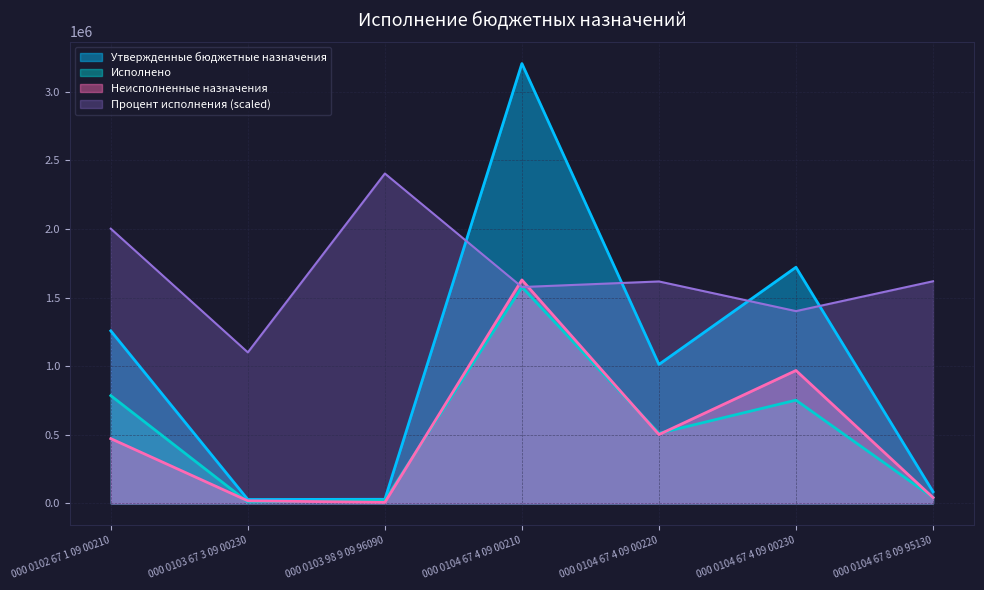

What value does the Процент исполнения series have at 000 0104 67 4 09 00230?

1401811.1